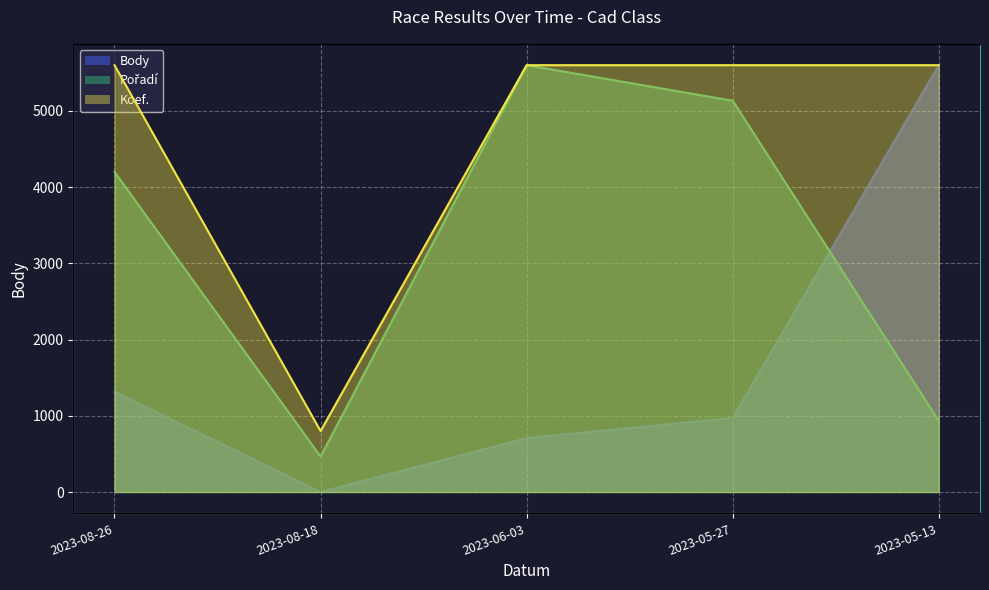

Which category has the lowest value in the Pořadí series?

2023-08-18